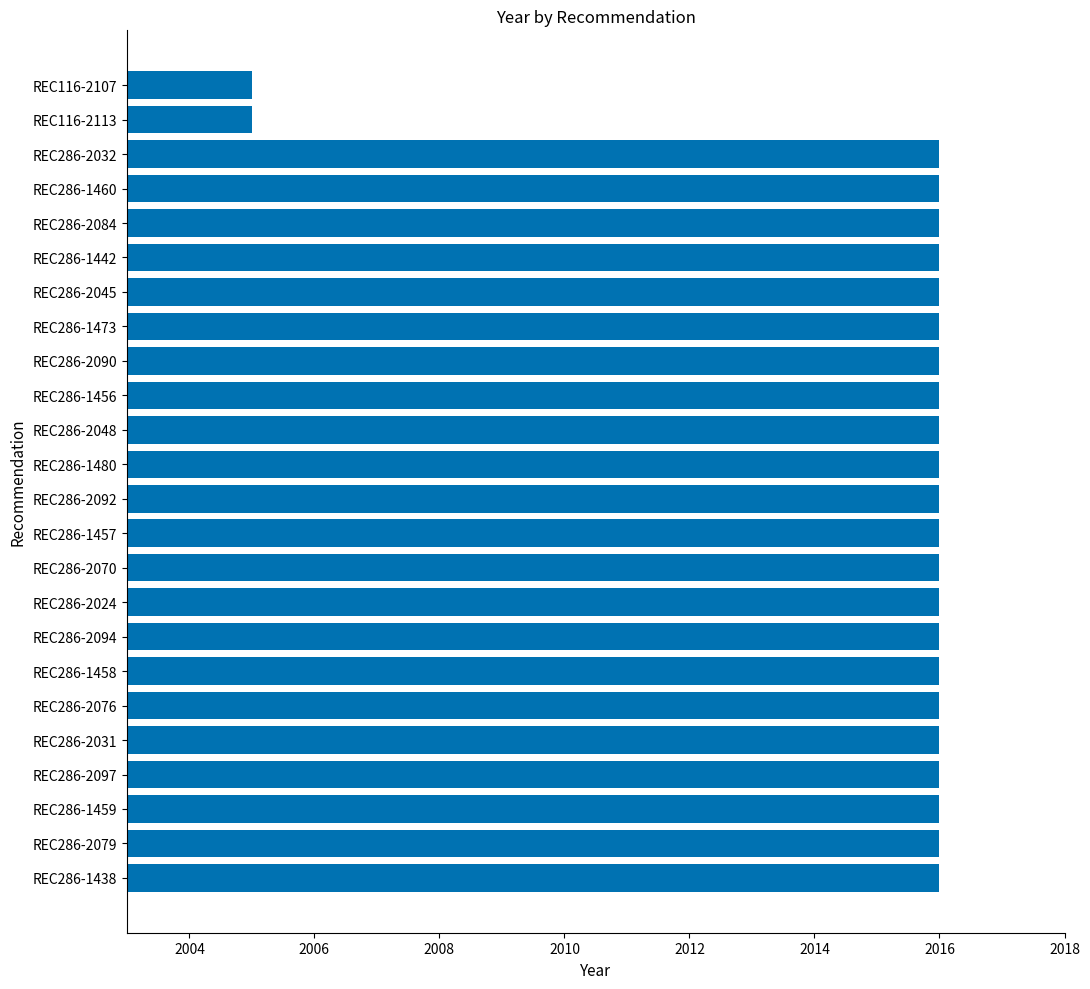

Does the chart contain stacked bars?

No